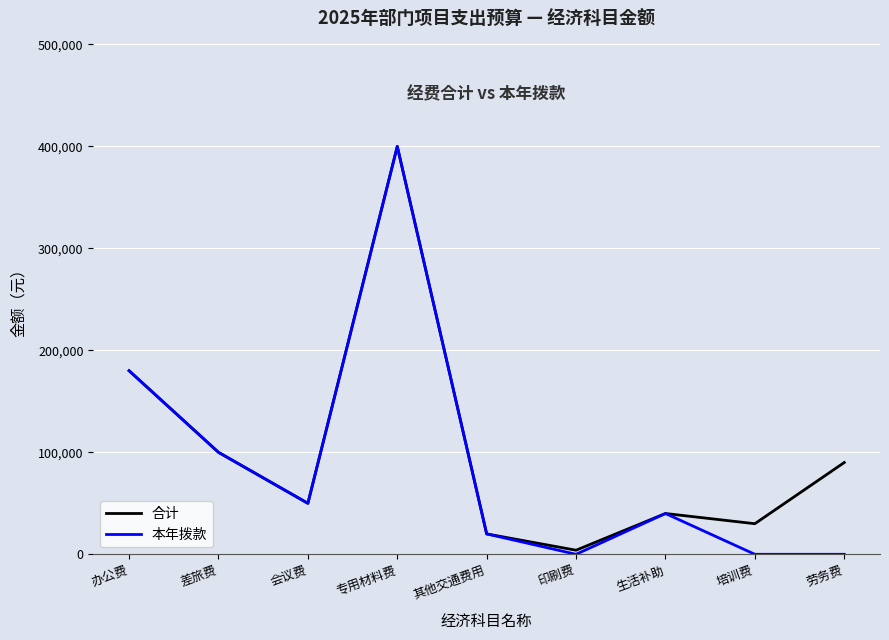

The 合计 series shows 180000 at 办公费. True or false?

True